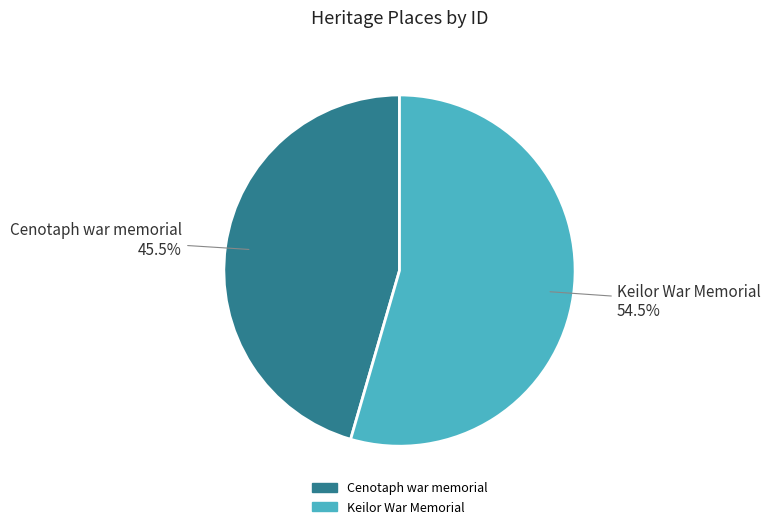

How many segments does this pie chart have?

2